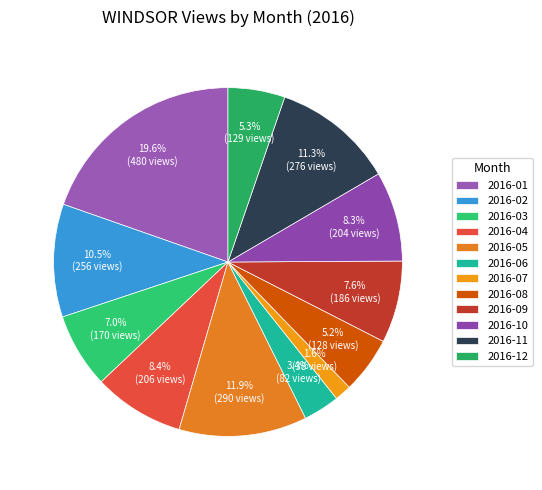

Does 2016-10 account for over 50% of the chart?

No